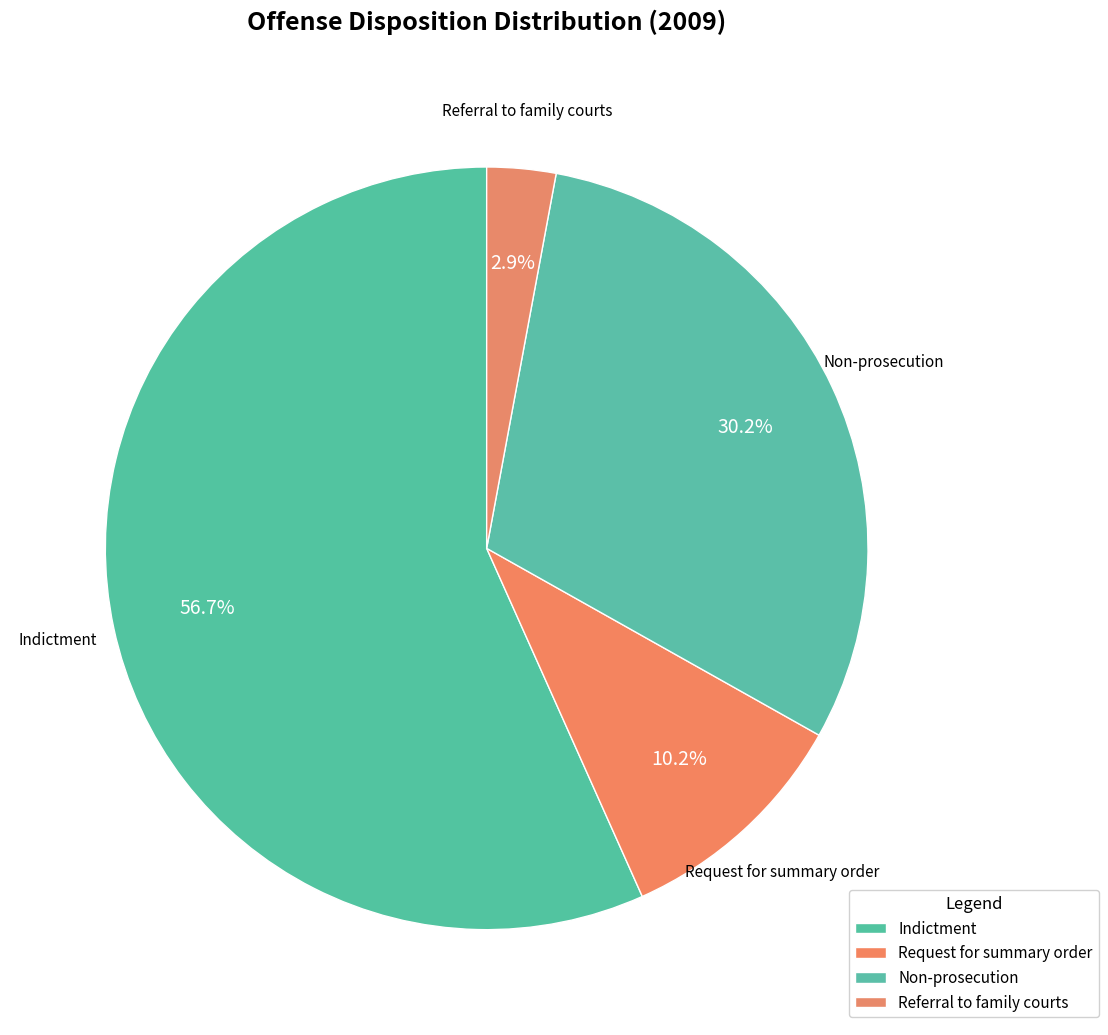

The Request for summary order slice represents 5% of the pie. True or false?

False